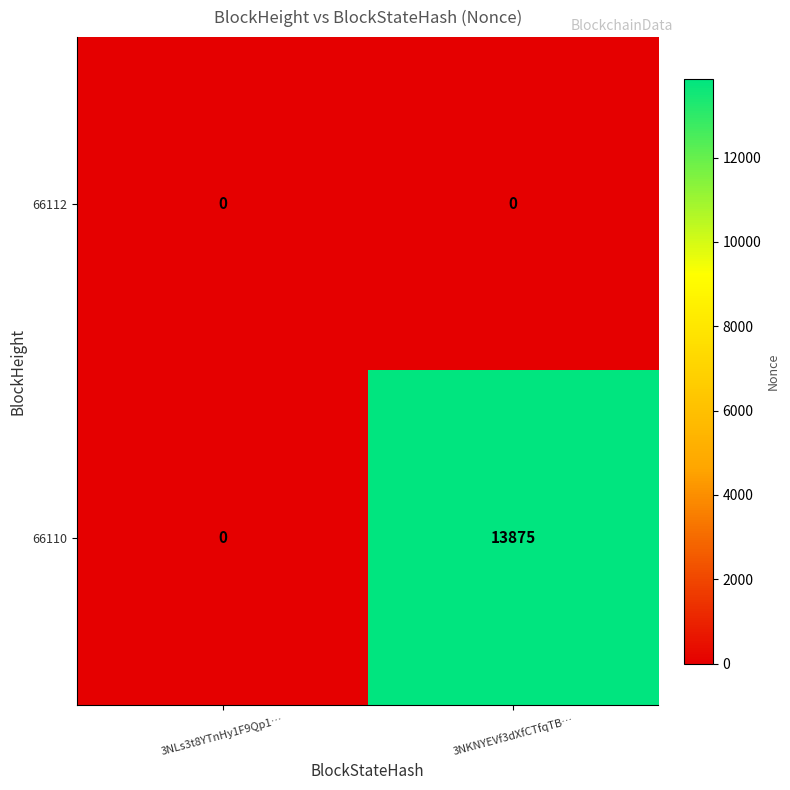

Rank the series by their maximum value, from lowest to highest.

66112, 66110